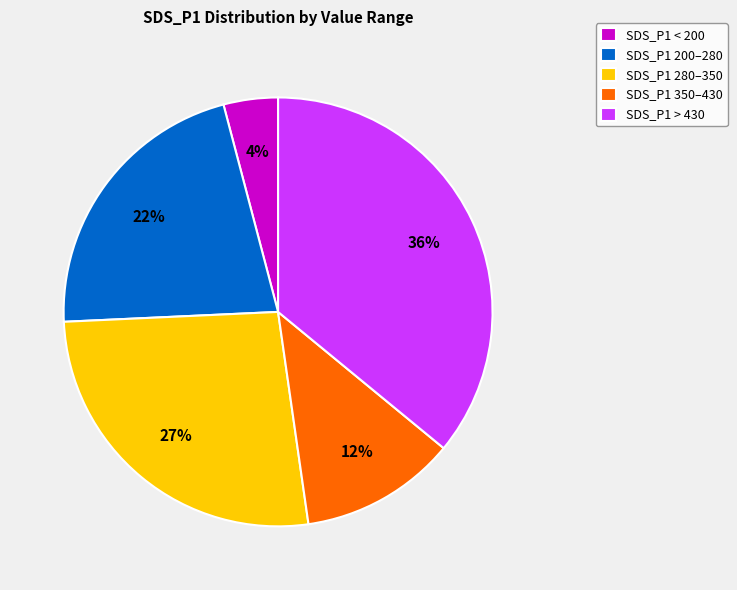

Which has a higher value, SDS_P1 280–350 or SDS_P1 200–280?

SDS_P1 280–350